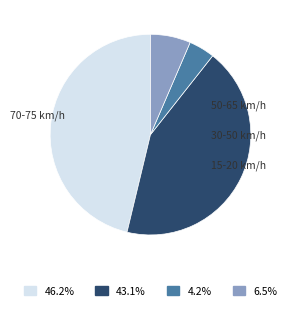

Does any single category account for the majority?

No